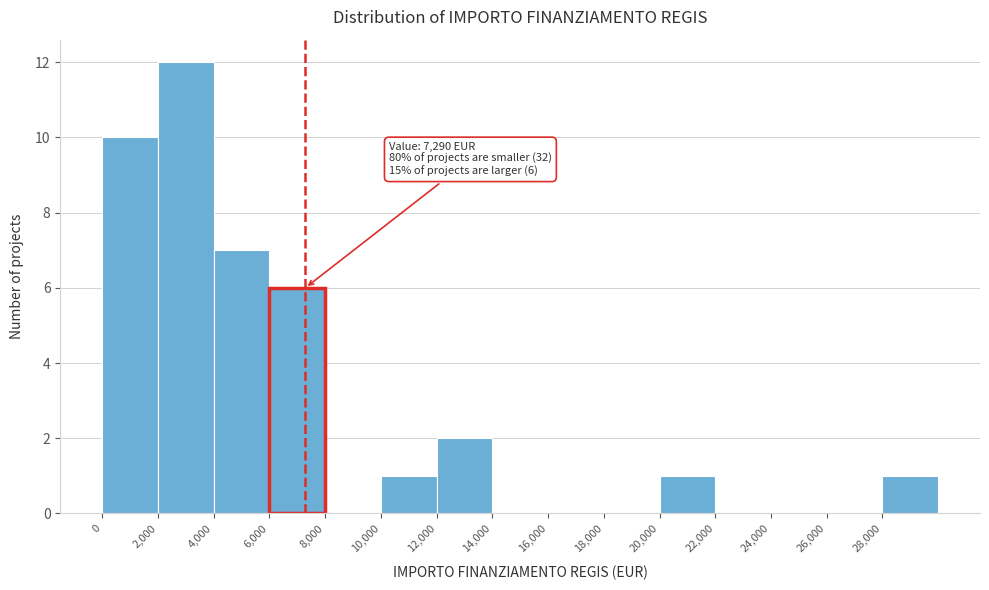

Which range on the x-axis has the tallest bar?

2000 to 4000